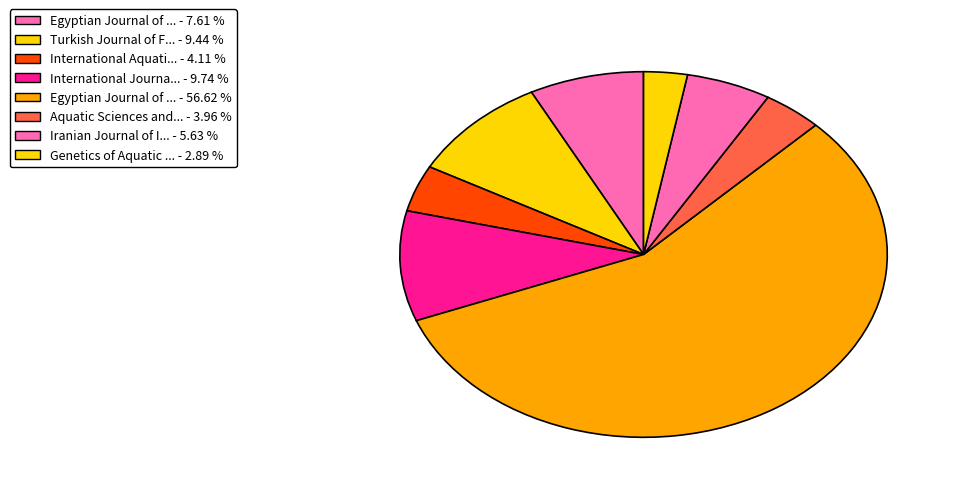

Is there any slice that represents more than half of the pie?

Yes